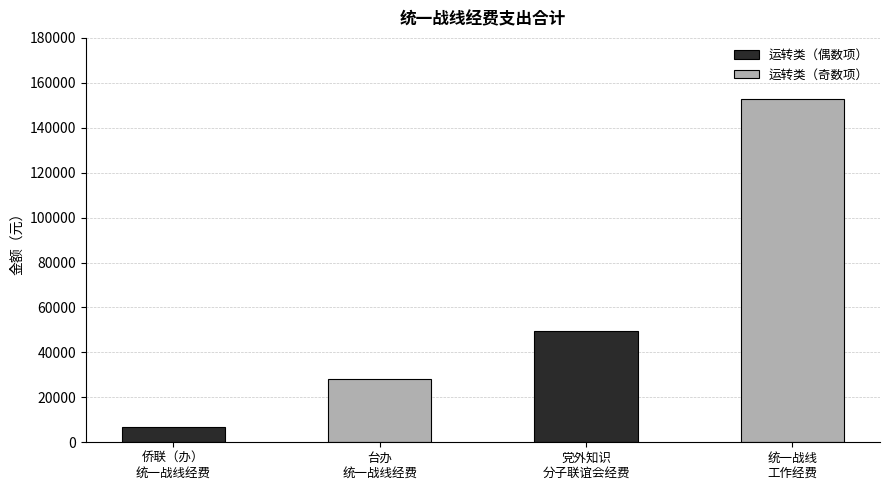

What are all the series names shown in the legend?

运转类（偶数项）, 运转类（奇数项）